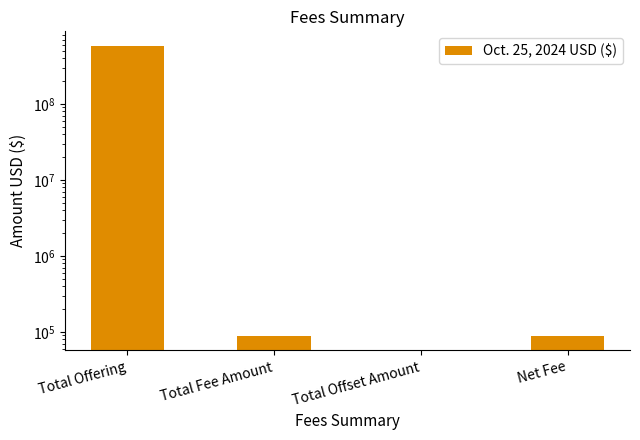

How many positive values are there?

3